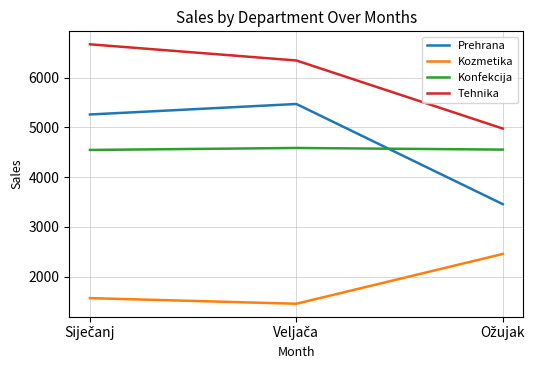

List the series in order of their peak value, lowest first.

Kozmetika, Konfekcija, Prehrana, Tehnika